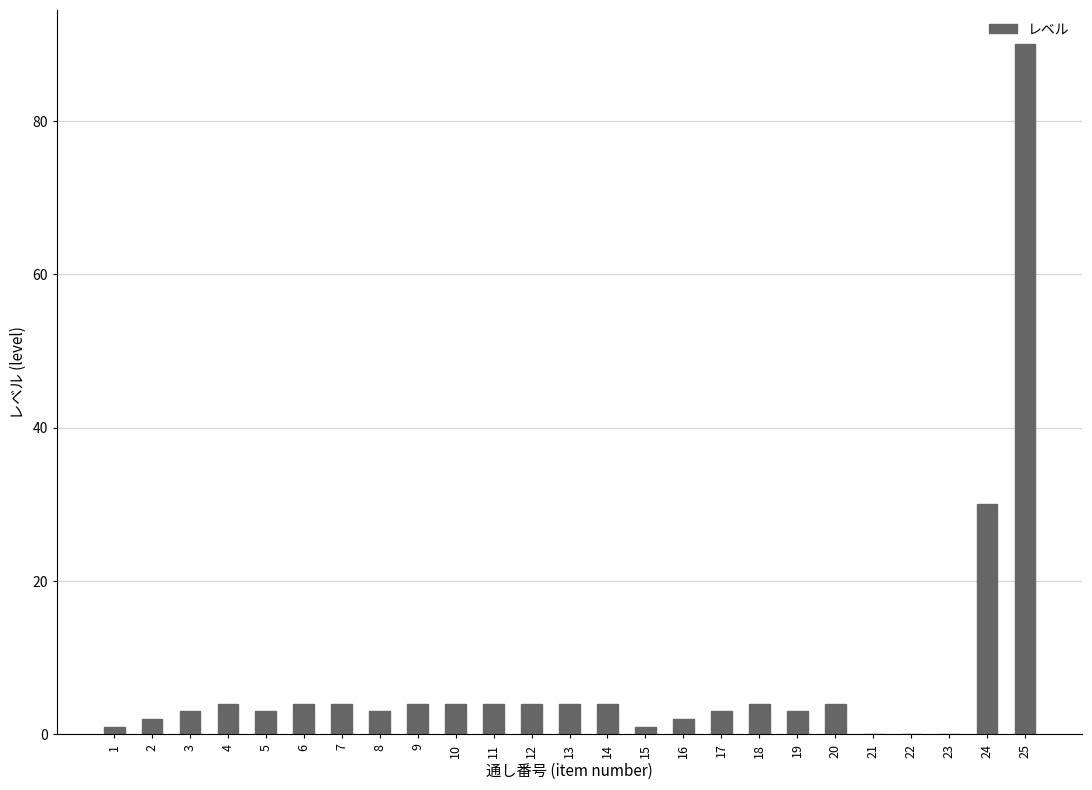

True or false: the data shows 25 at 25.

False